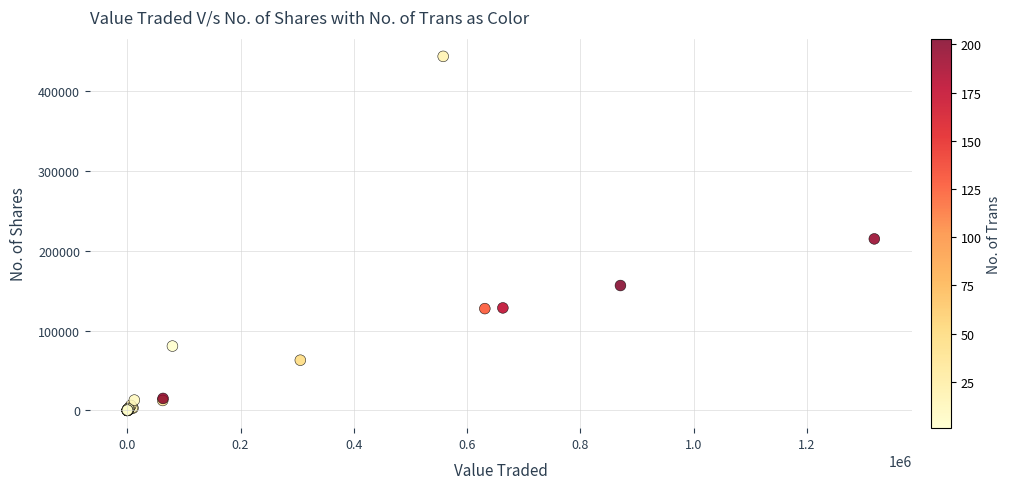

What Y value in the scatter plot is closest to 221842?

214993